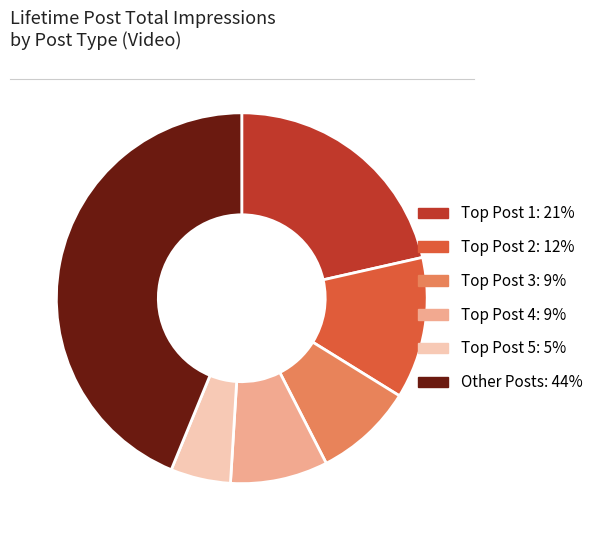

The Other Posts: 44% slice represents 44% of the pie. True or false?

True